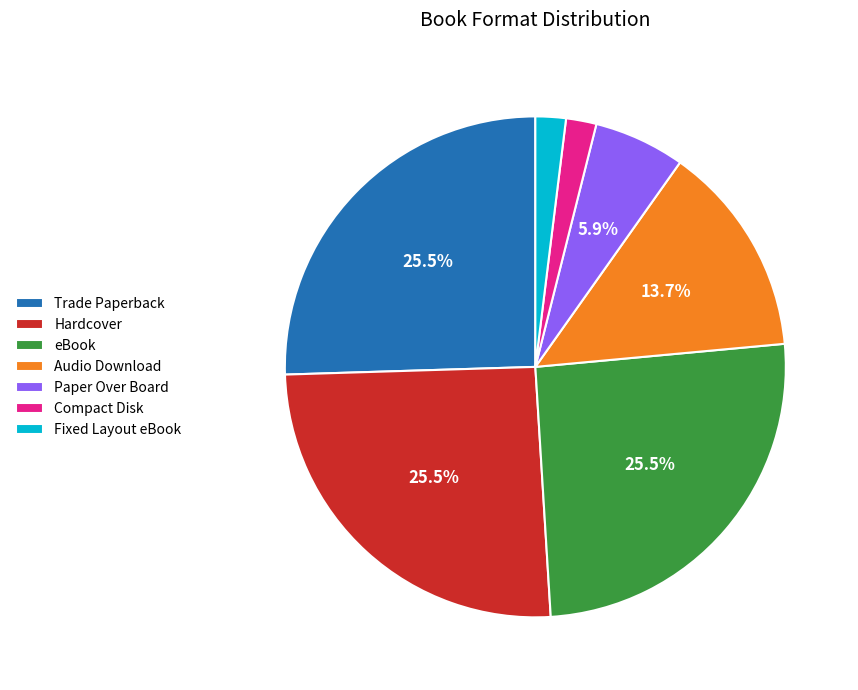

Does Fixed Layout eBook represent more than half of the total?

No